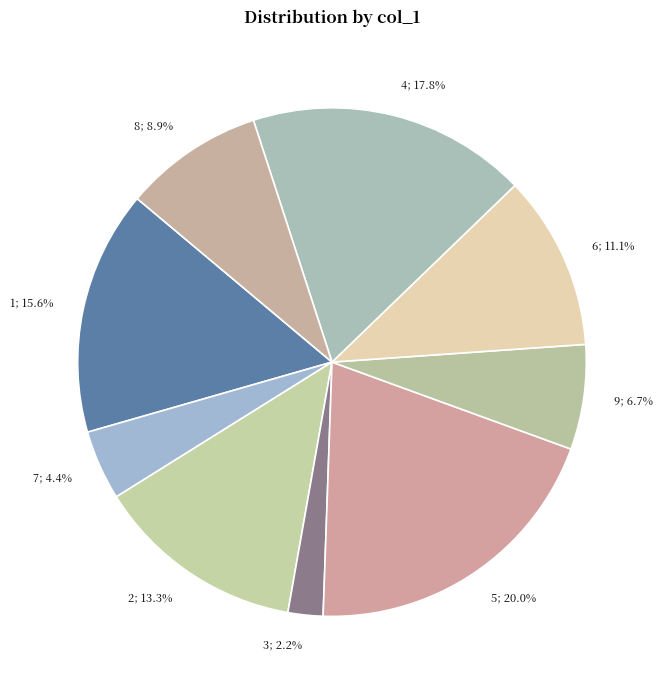

Count the number of slices in the pie.

9